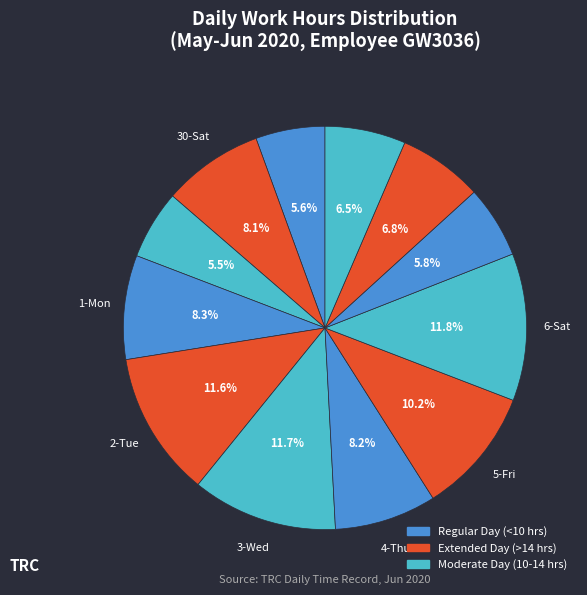

Count the number of slices in the pie.

12